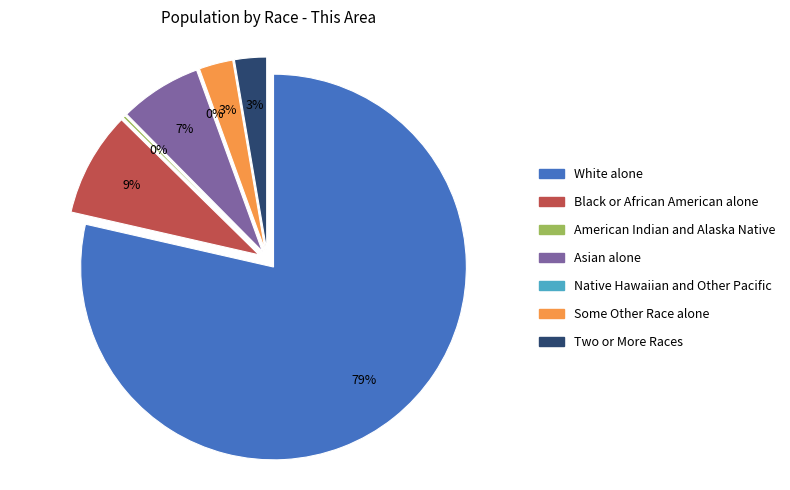

How many segments does this pie chart have?

7